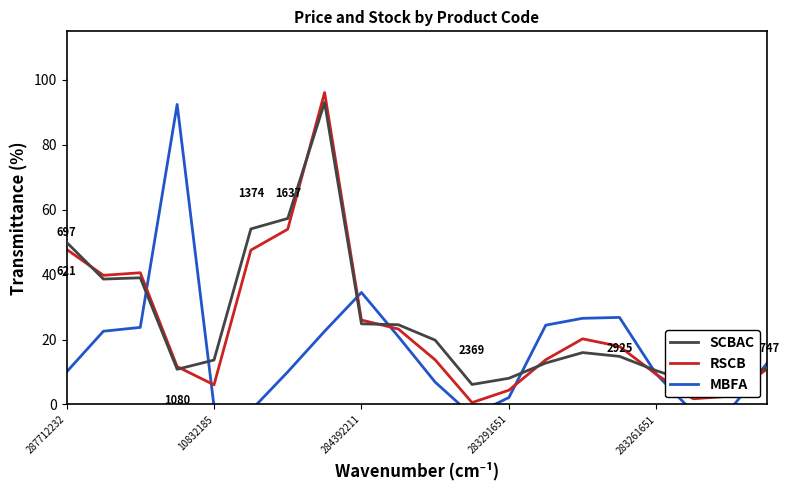

What is the maximum value shown in the chart?

96.1